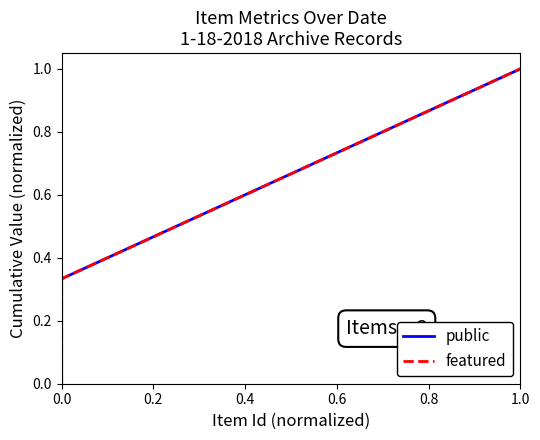

How many featured values are between 0 and 1?

4